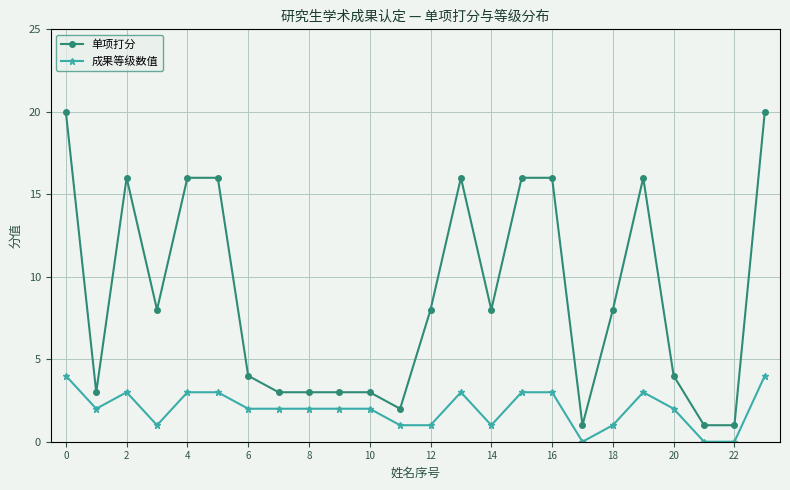

Which series has the widest spread of values?

单项打分